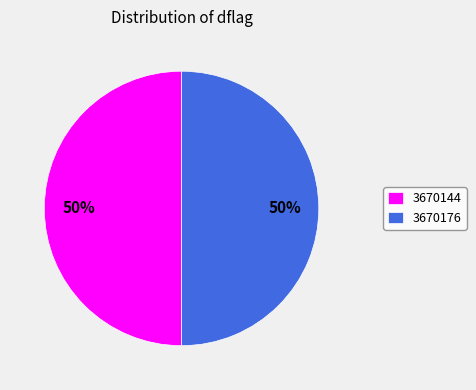

Do 3670144 and 3670176 together represent more than half of the pie?

Yes